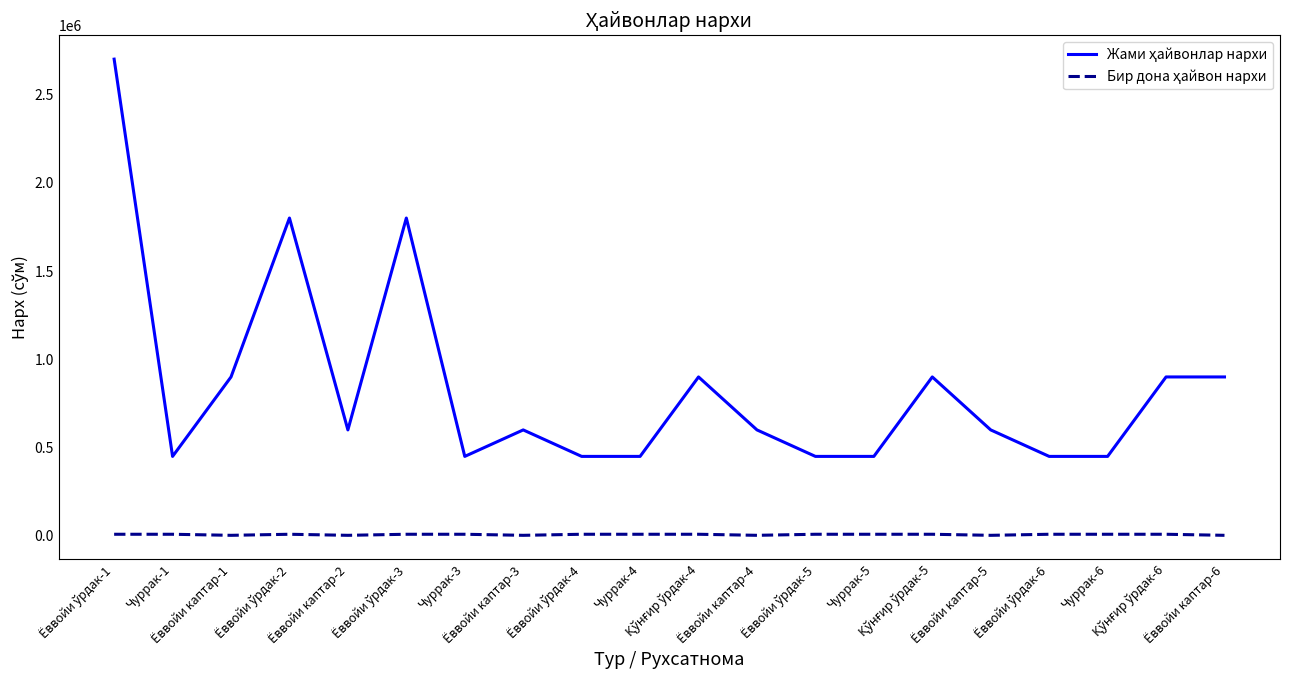

What is the greatest value displayed?

2700000